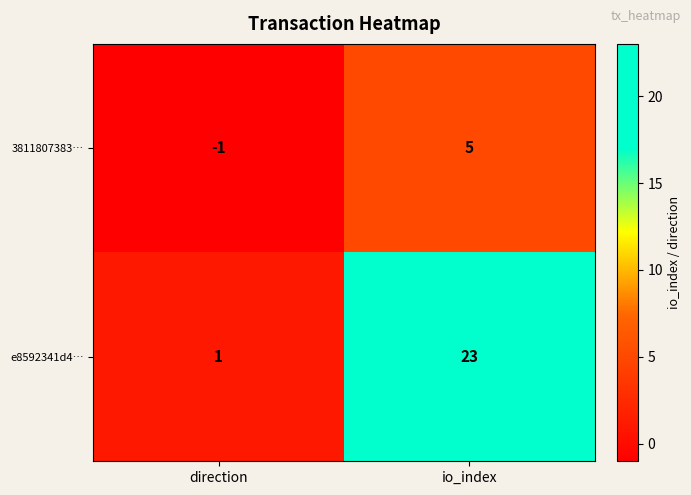

Is it true that 3811807383… equals 5 at io_index?

True